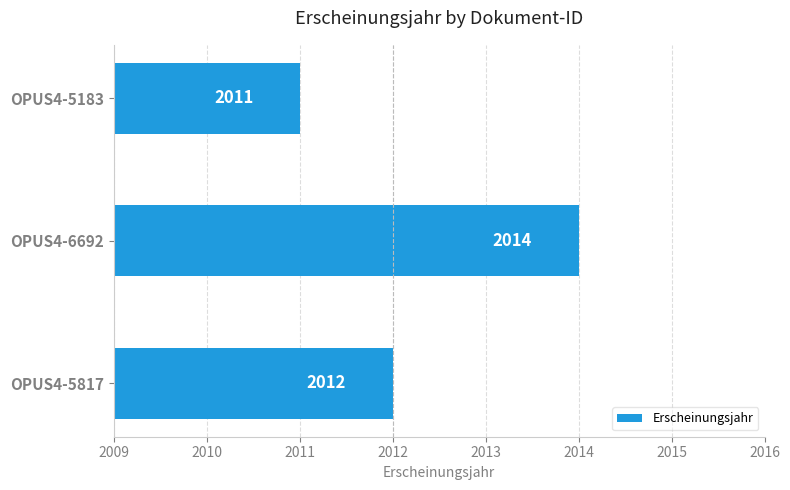

How many series are shown in this chart?

1